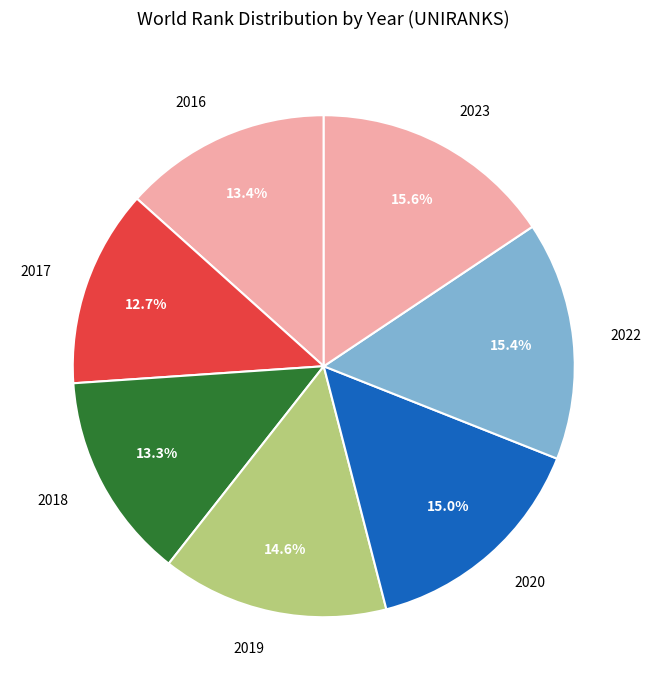

To the nearest percent, what portion does 2022 represent?

15%